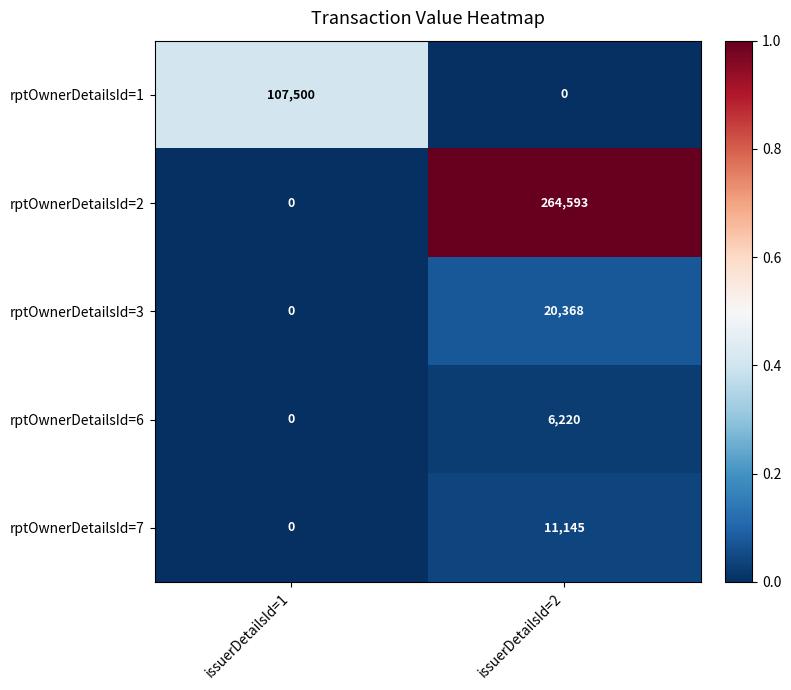

Reading right to left, transcribe all the data shown in this chart.

rptOwnerDetailsId=1: 0	107500
rptOwnerDetailsId=2: 264593	0
rptOwnerDetailsId=3: 20368	0
rptOwnerDetailsId=6: 6220	0
rptOwnerDetailsId=7: 11145	0